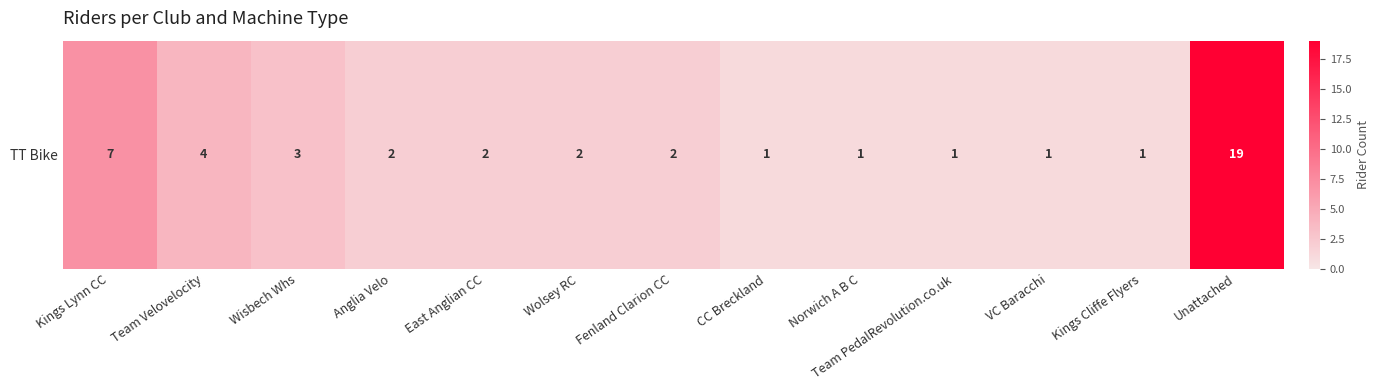

At which category does the chart reach its peak across all series?

Unattached